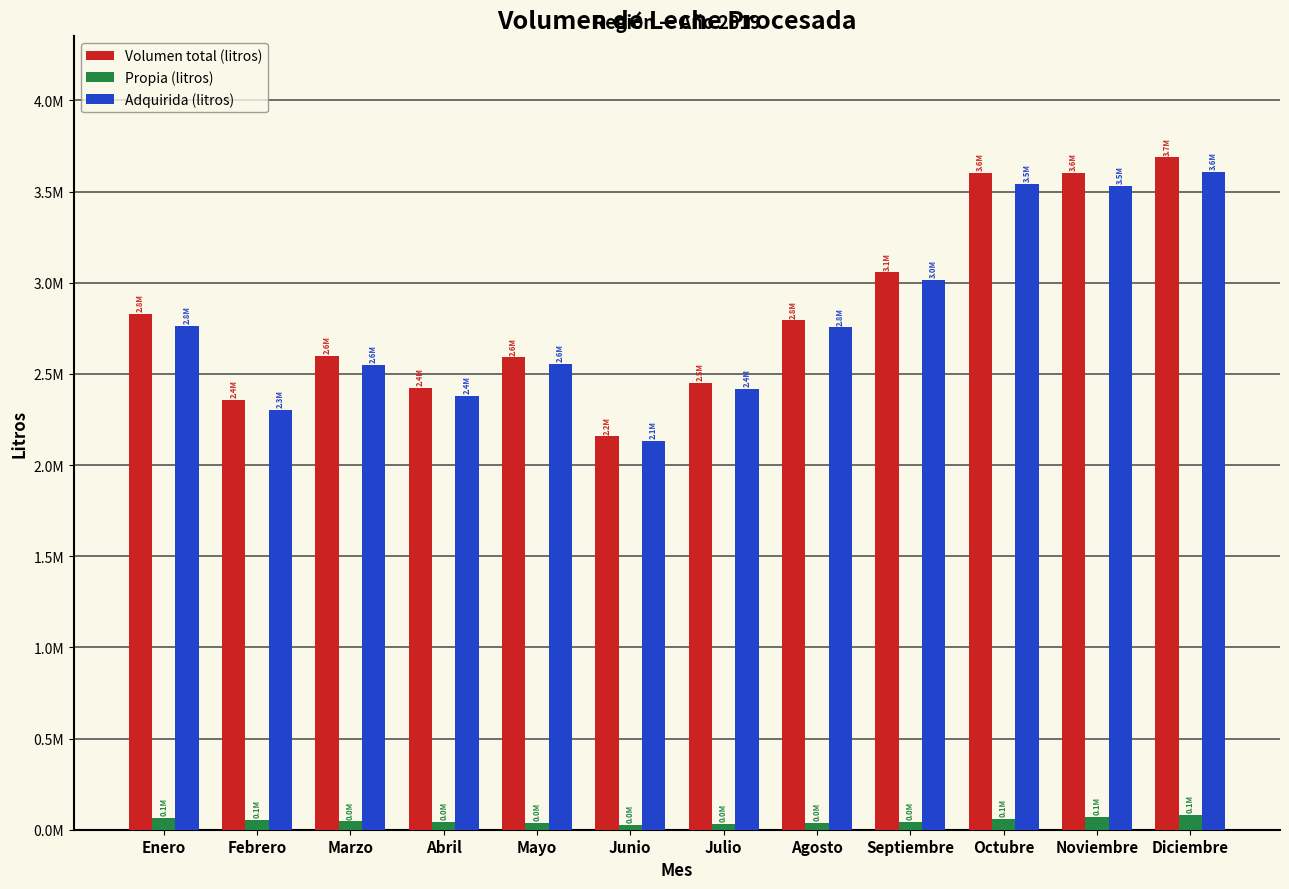

What is the value of the Volumen total (litros) bar at the 6th from the left?

2156752